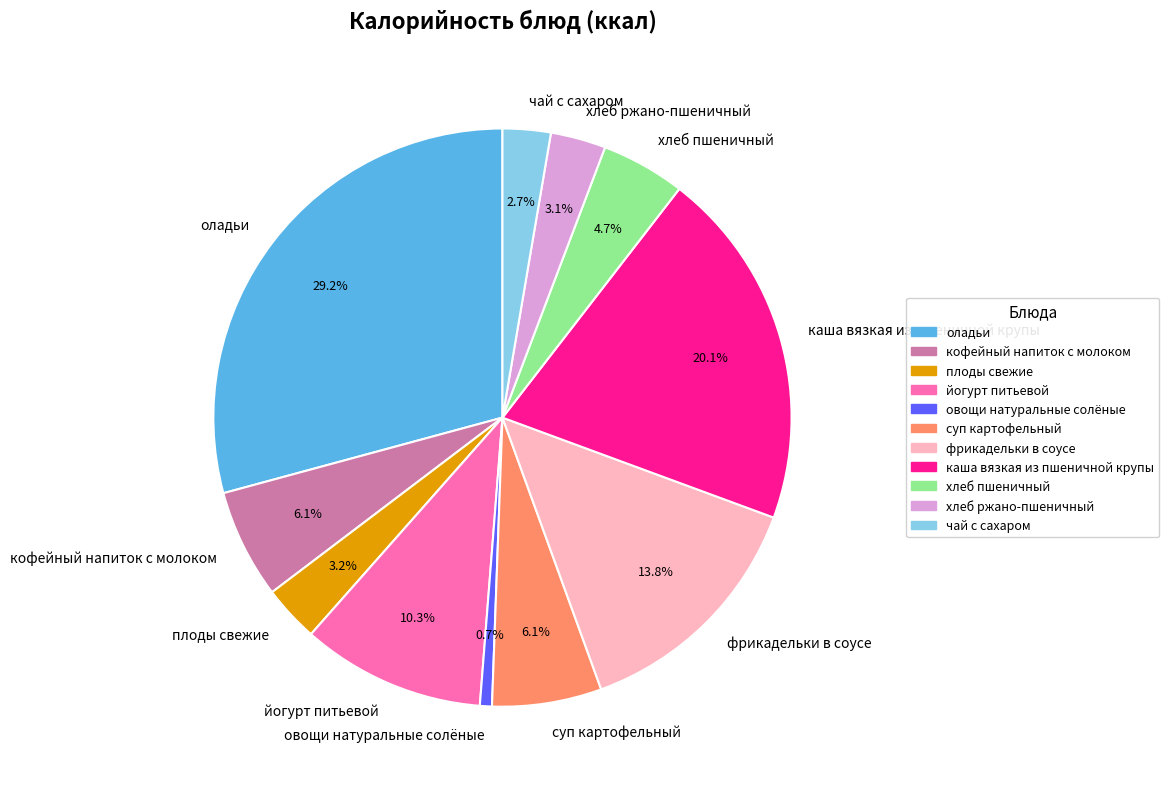

What is the largest slice in the pie chart?

оладьи